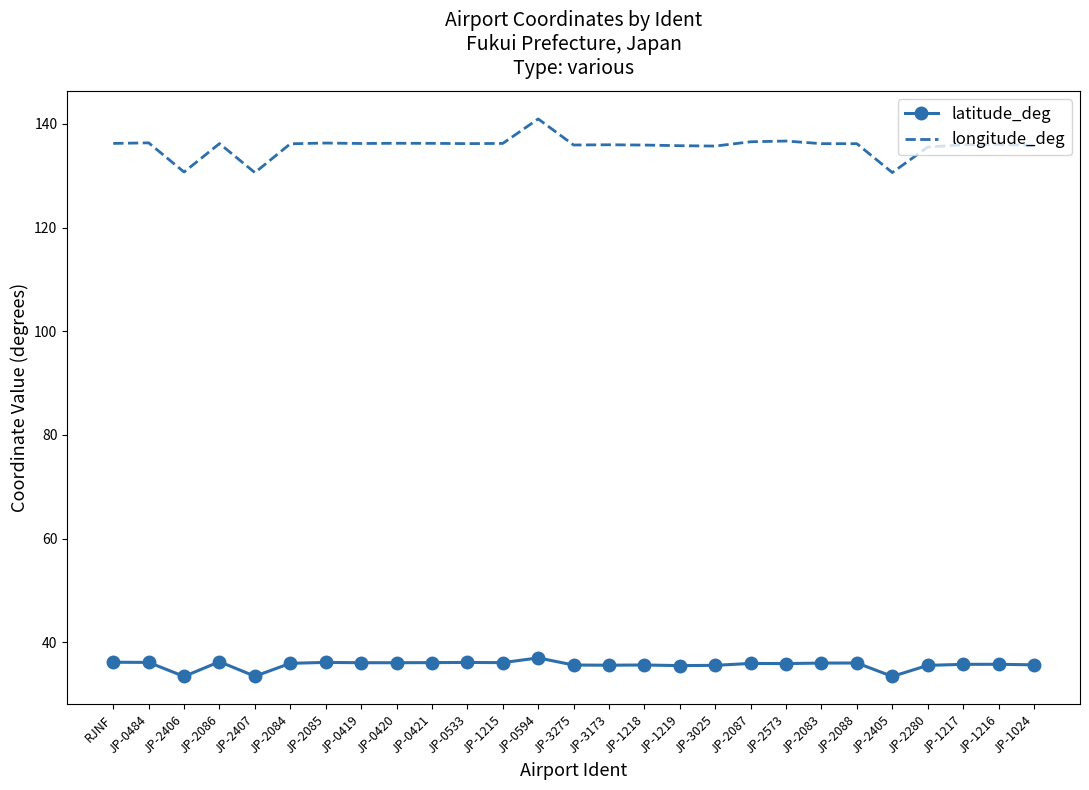

True or false: longitude_deg and latitude_deg cross at least once.

False